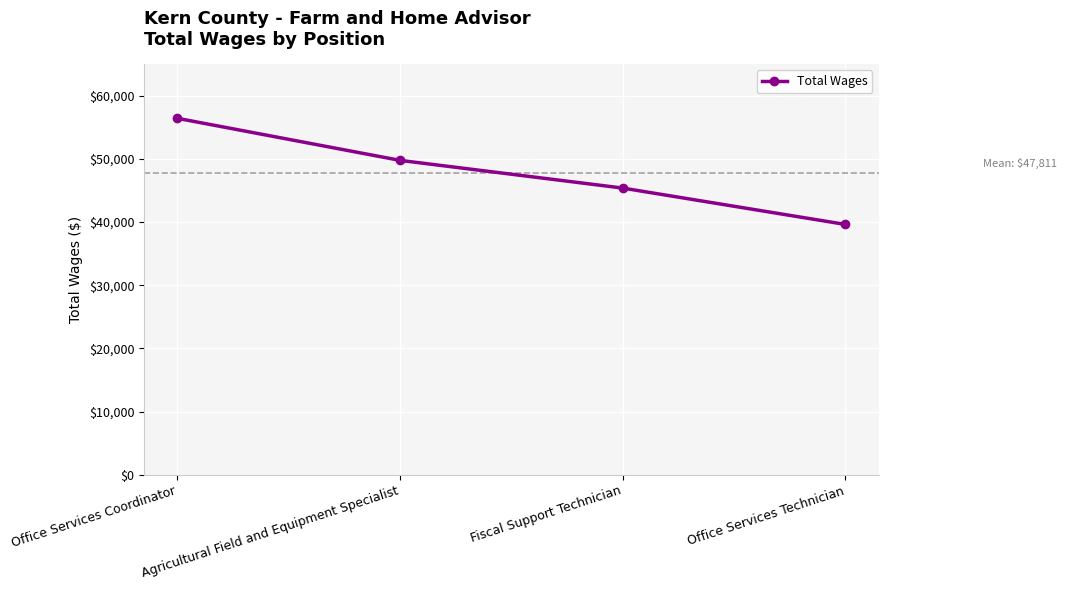

What is the average value?

47811